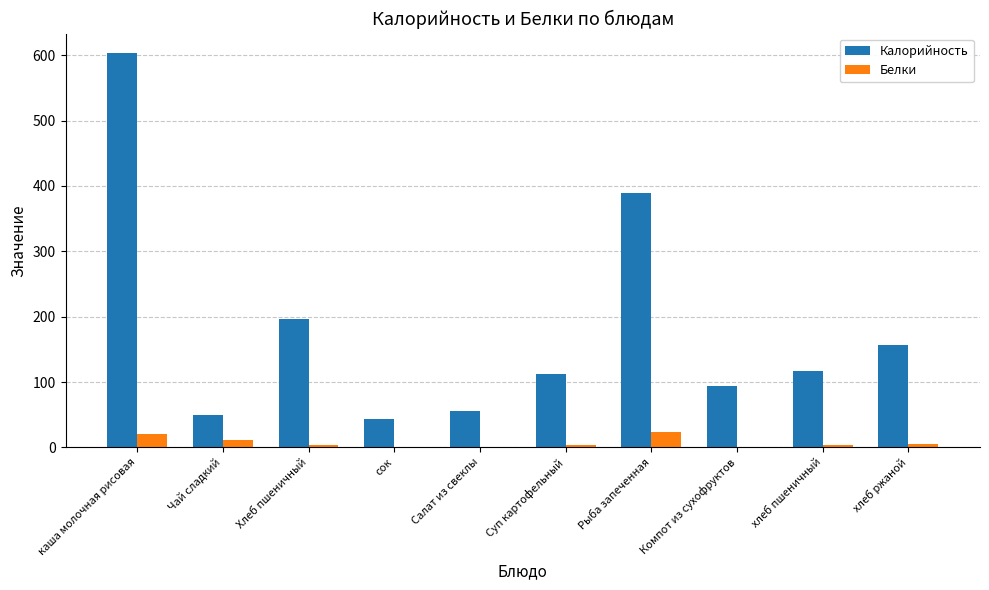

What is the difference between the Белки values at Салат из свеклы and хлеб пшеничный?

2.1